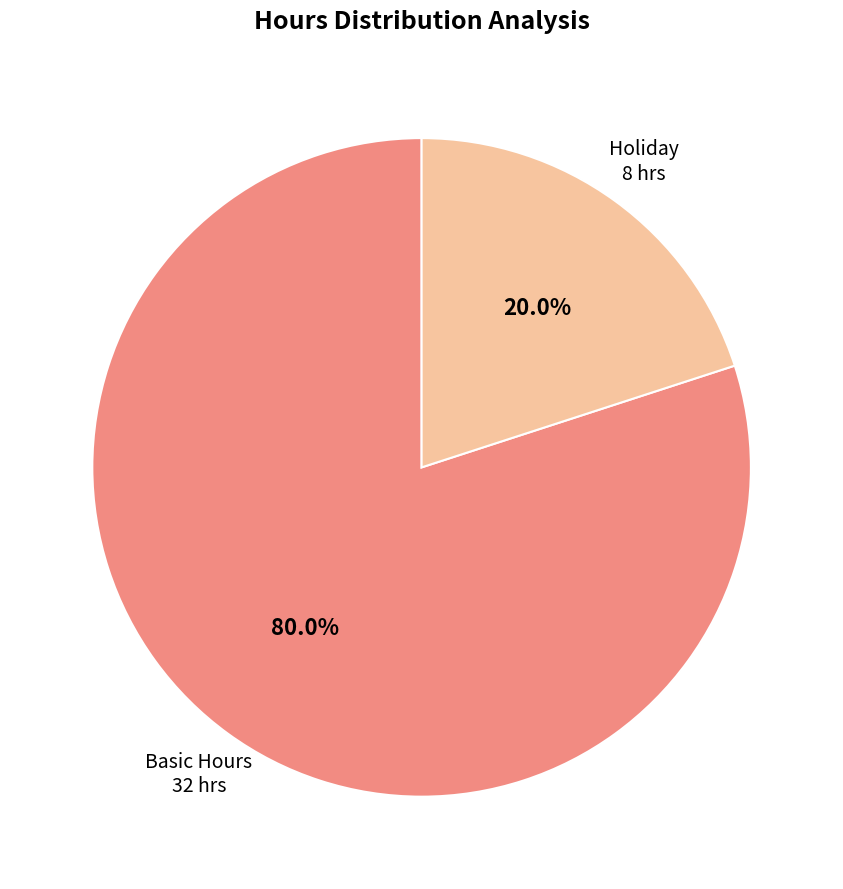

Is there any slice that represents more than half of the pie?

Yes